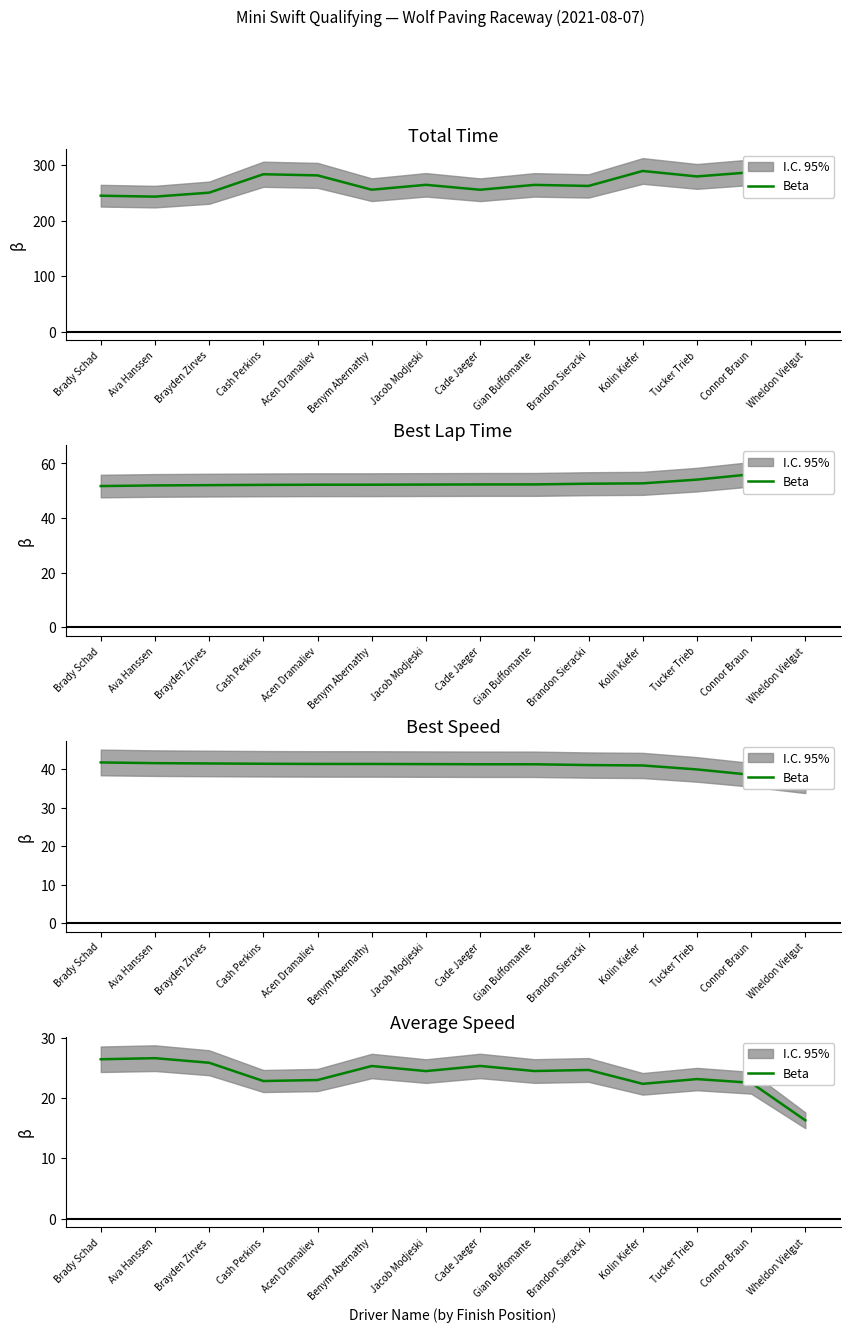

Where does the data first go above 24?

Brady Schad